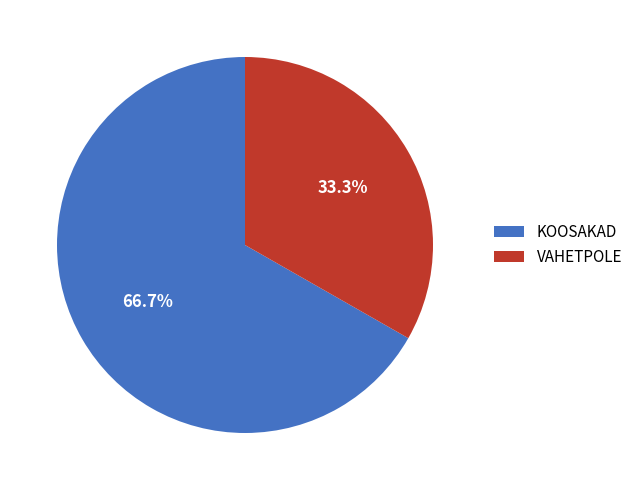

Which has a higher value, VAHETPOLE or KOOSAKAD?

KOOSAKAD